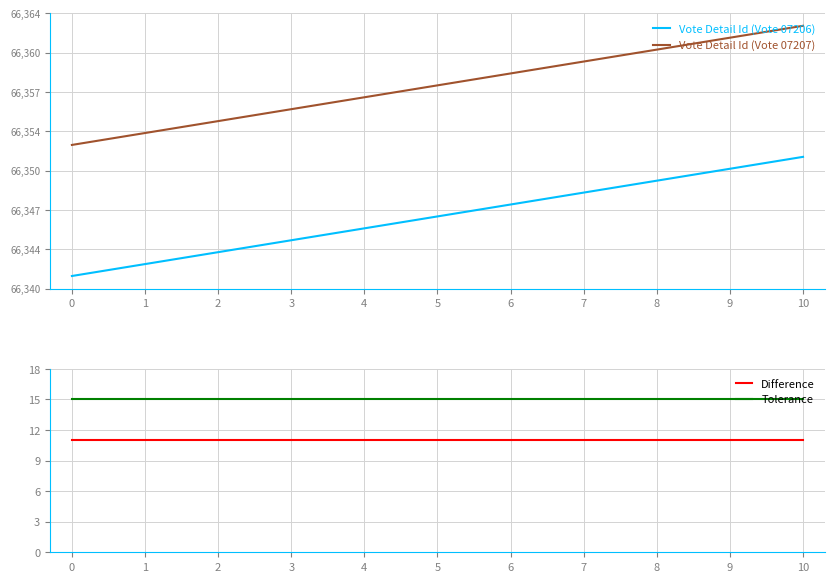

What value does the Difference series have at 0?

11